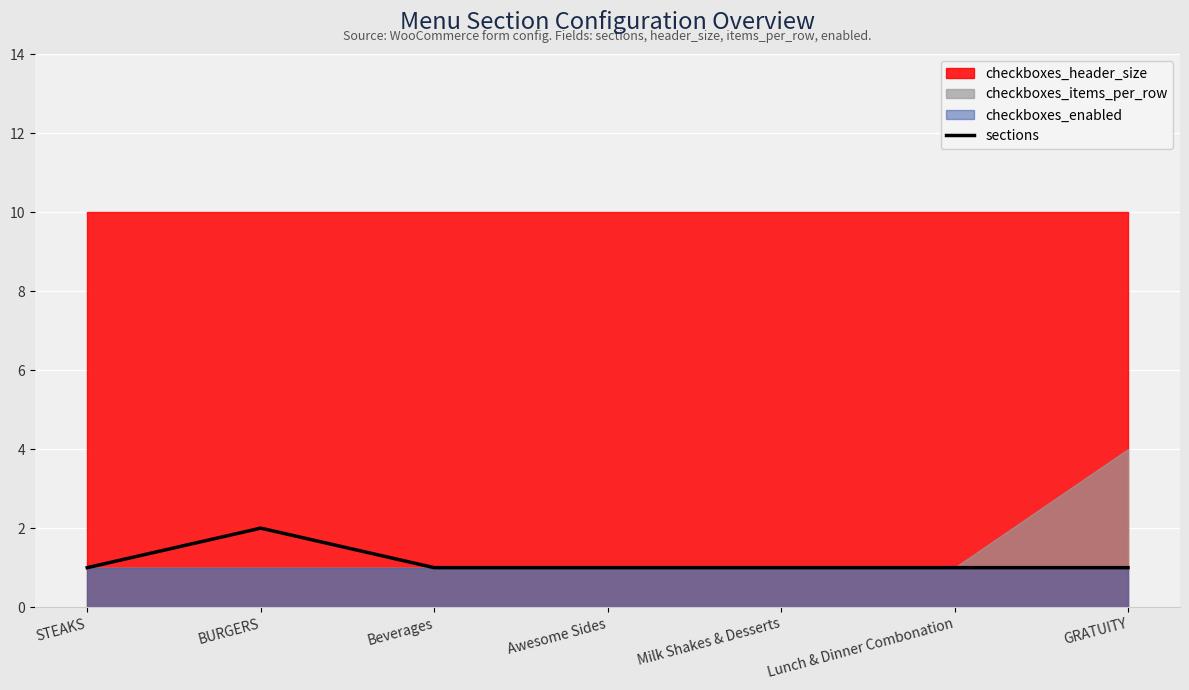

Which category has the lowest value across all series?

STEAKS